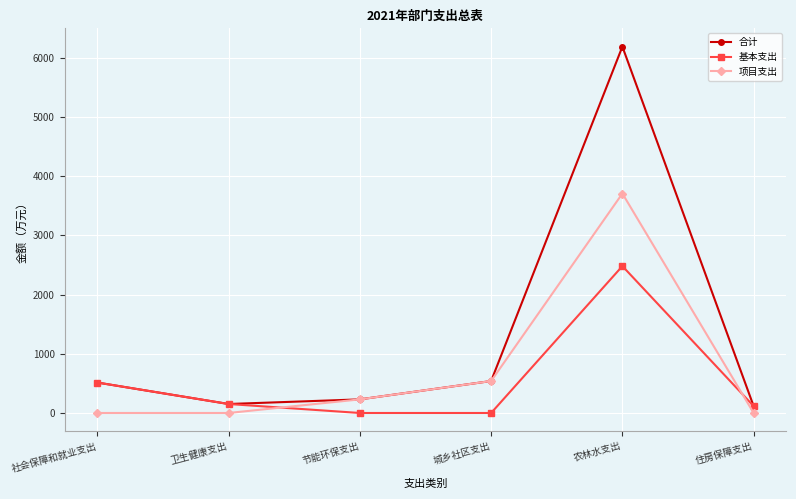

True or false: 项目支出 has more than 2 points higher than both neighbors.

False